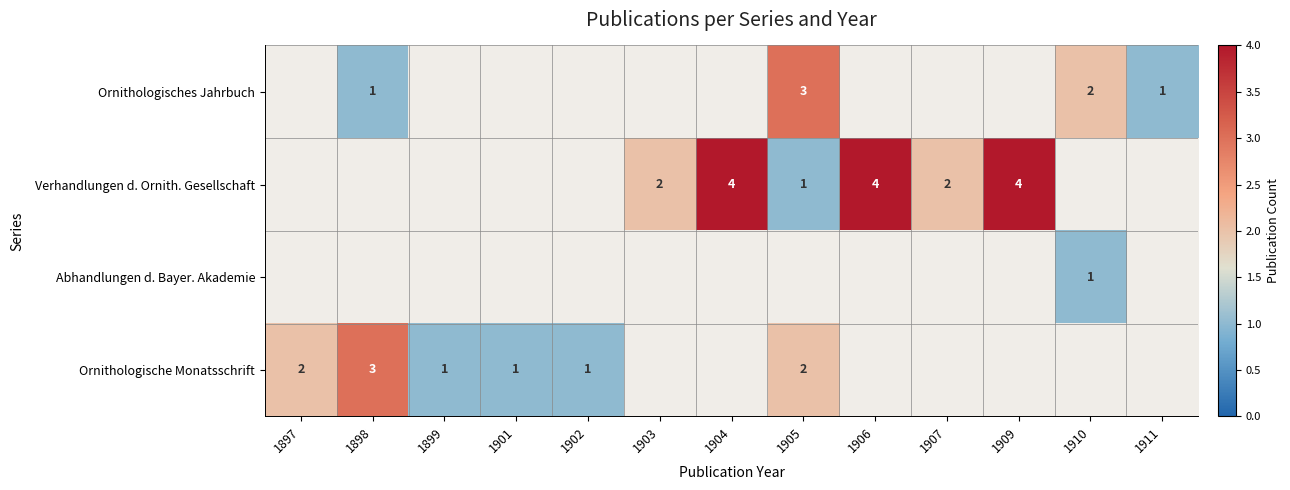

Is it true that Verhandlungen d. Ornith. Gesellschaft equals 4 at 1909?

True